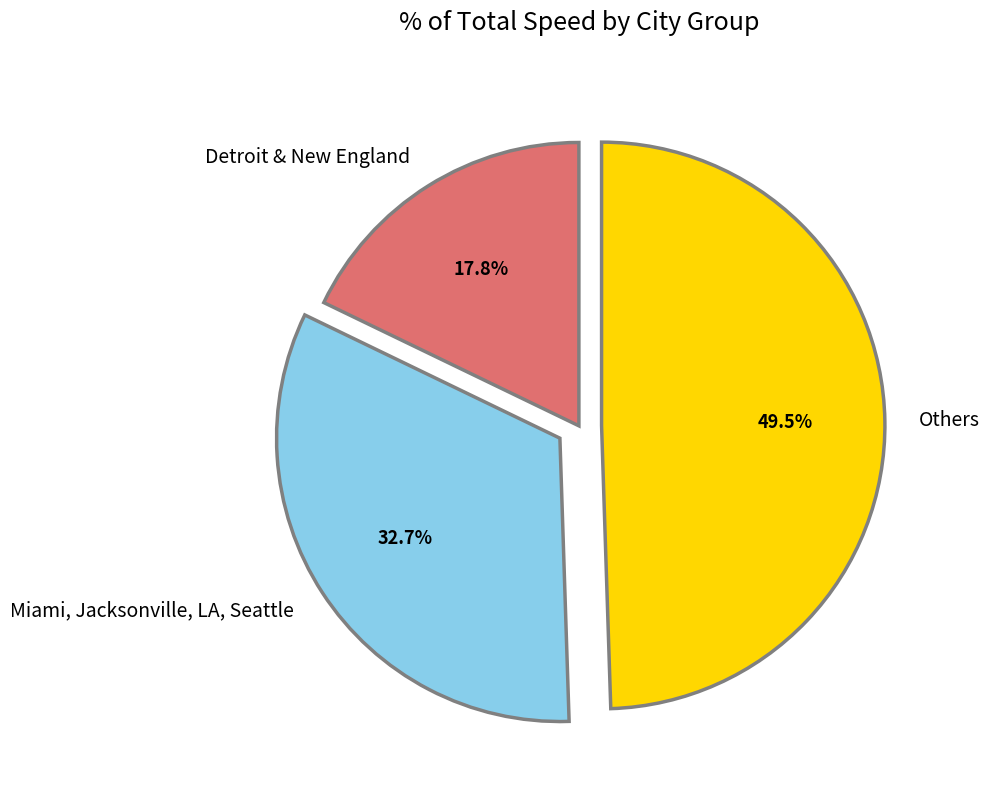

What is the total percentage of Miami, Jacksonville, LA, Seattle and Detroit & New England?

50.5%